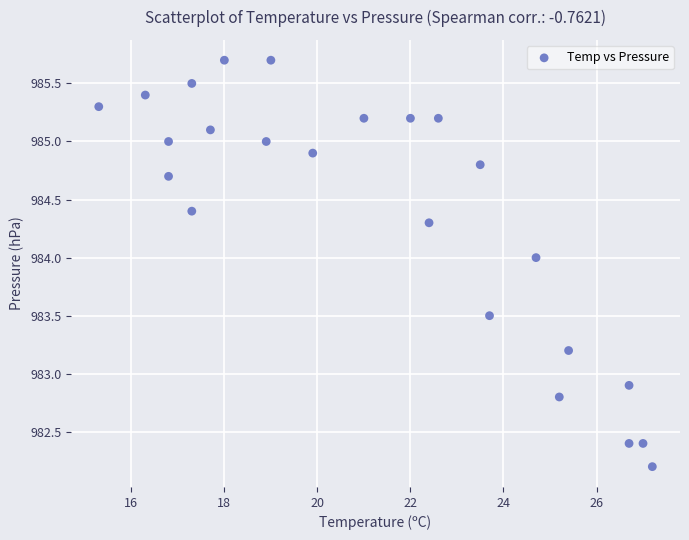

What is the range of X values (max minus min)?

11.9